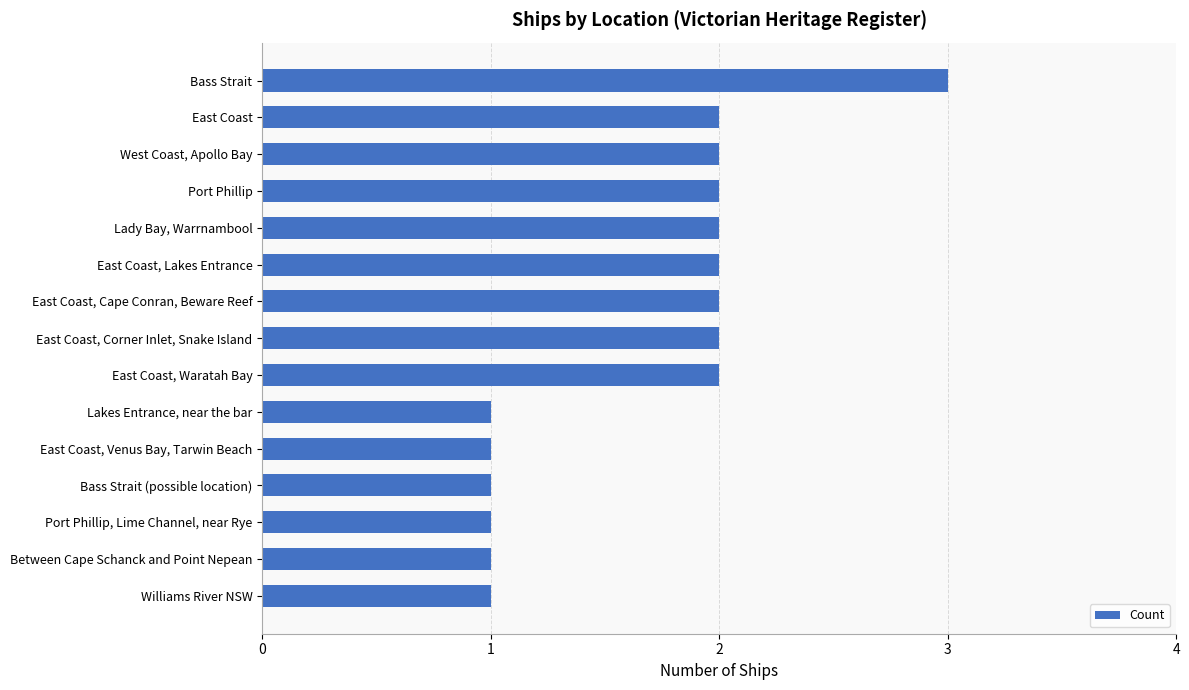

Approximately how many times larger is the value at Port Phillip compared to East Coast?

1.0